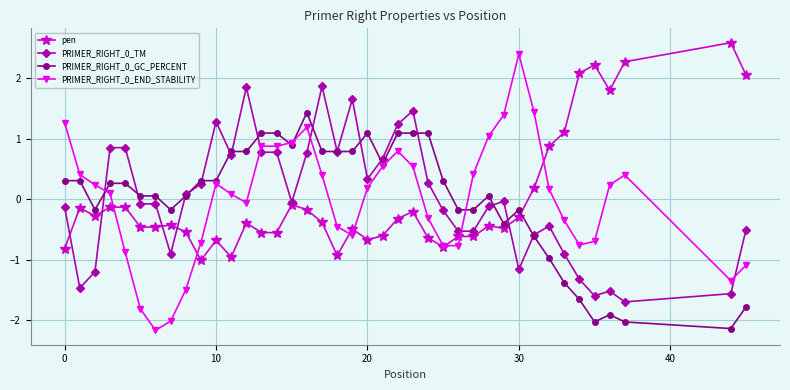

What is the maximum value shown in the chart?

2.6